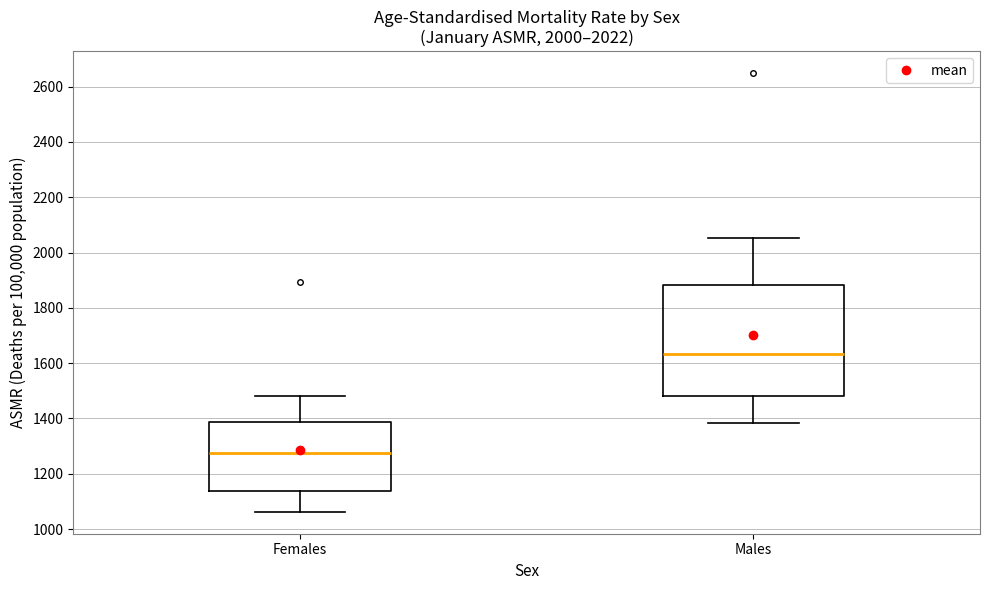

Which box has the lowest median line?

Females